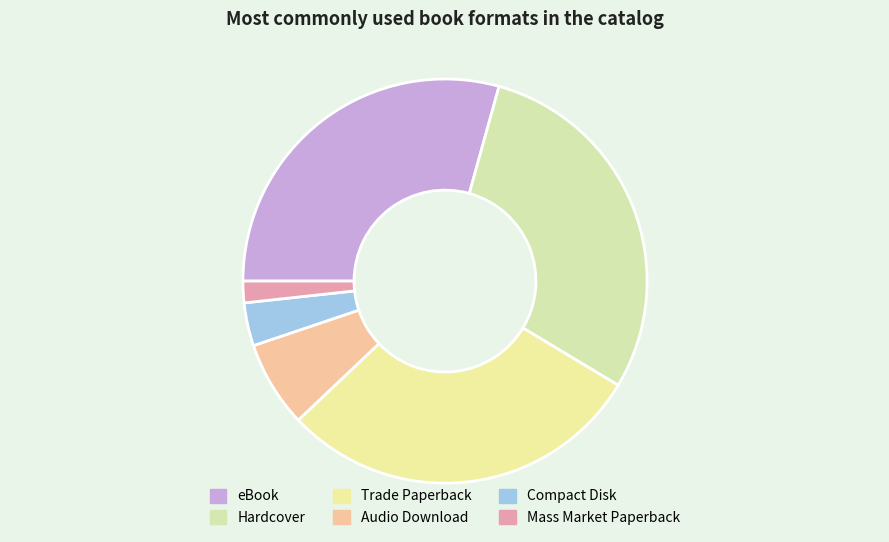

What percentage is the Mass Market Paperback slice, to the nearest percent?

2%